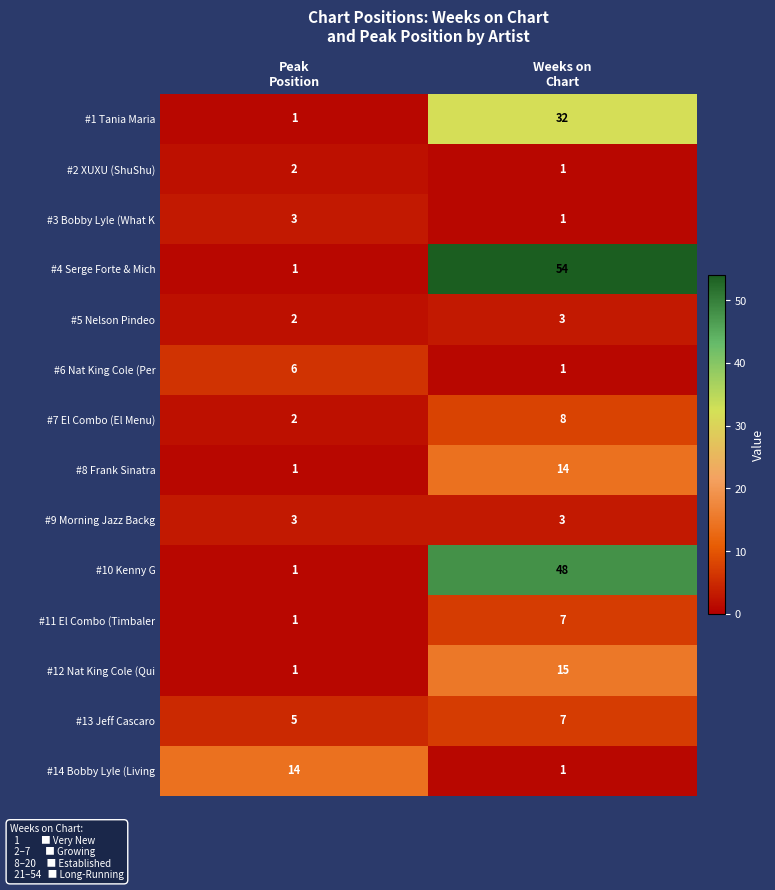

Which series has the largest total across all categories?

#4 Serge Forte & Mich